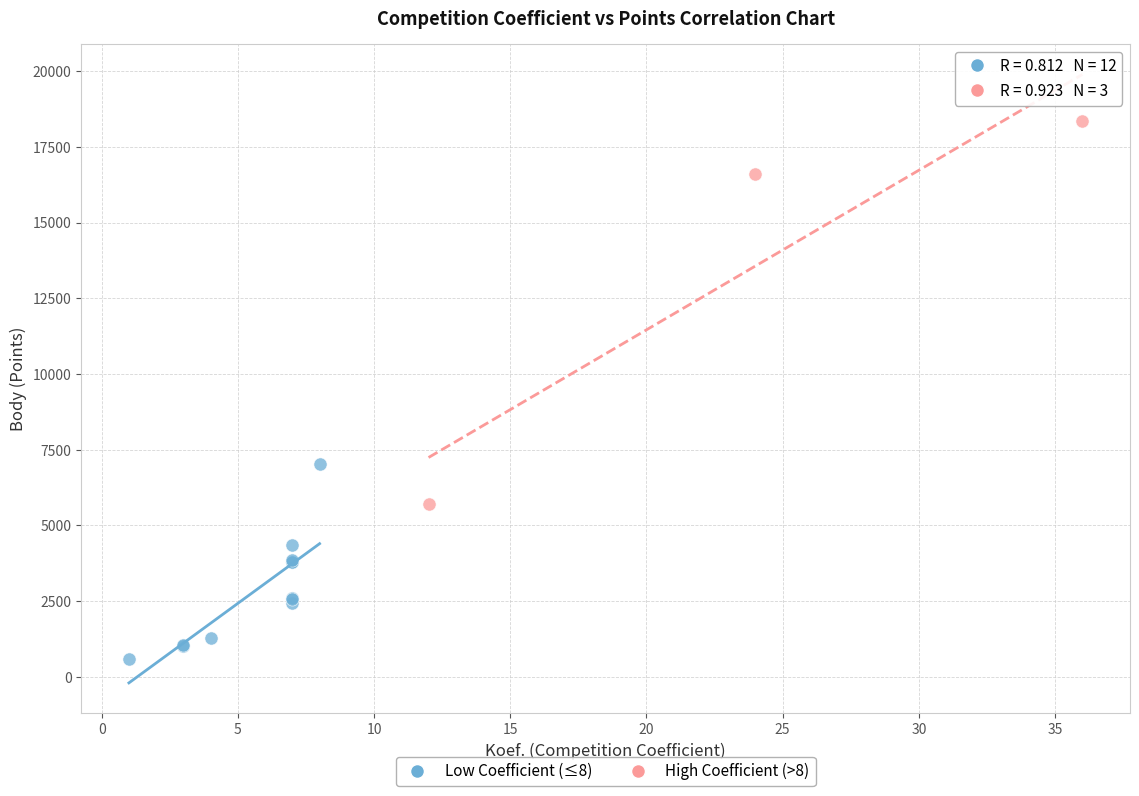

Which series contains the highest Y value?

High Coefficient (>8)